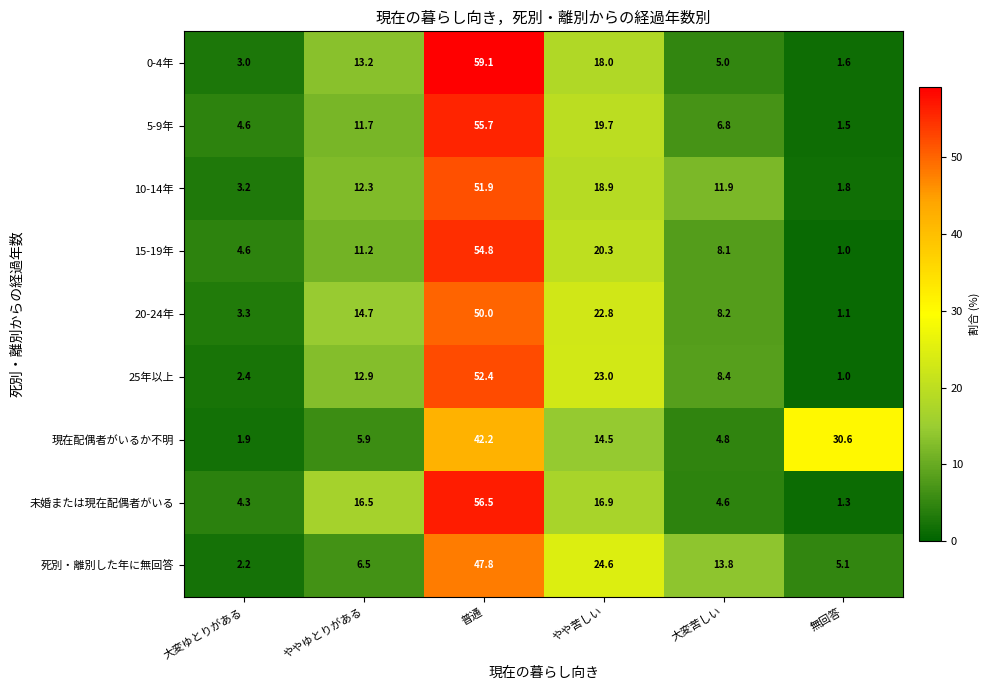

Where does the 0-4年 series first go above 13?

ややゆとりがある